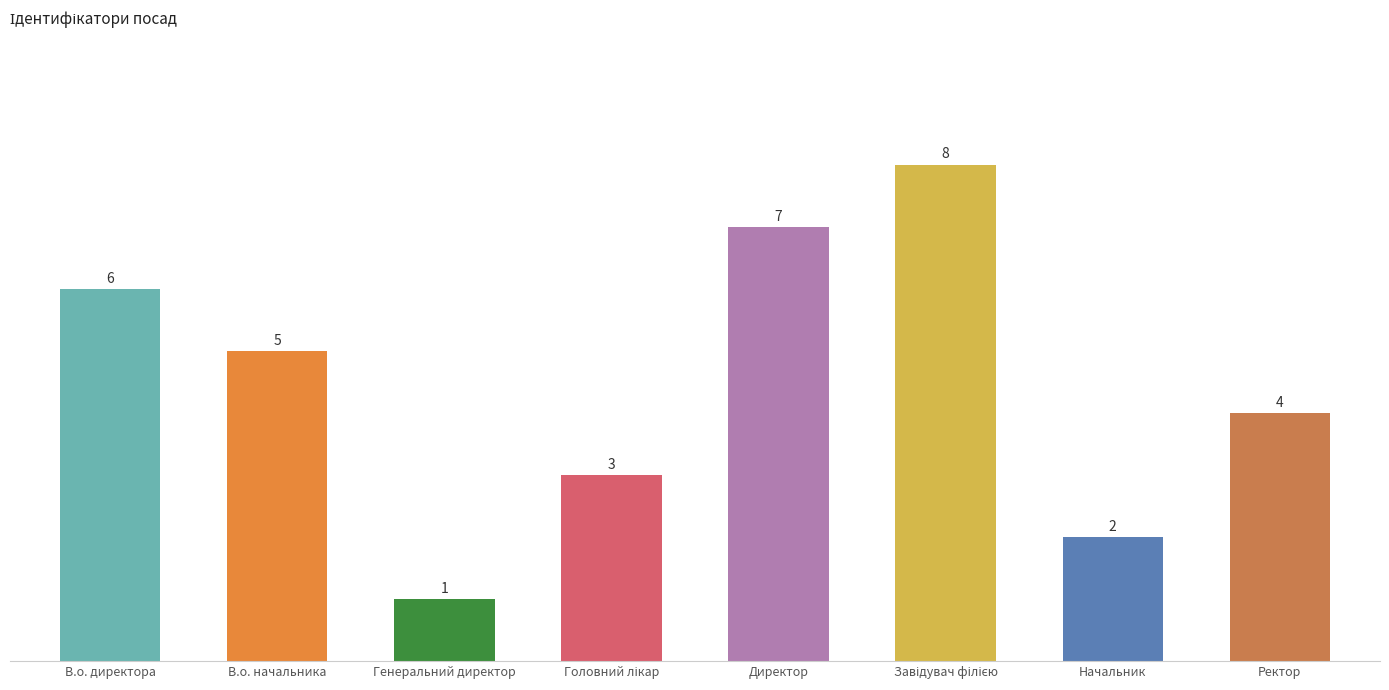

How many series are shown in this chart?

1